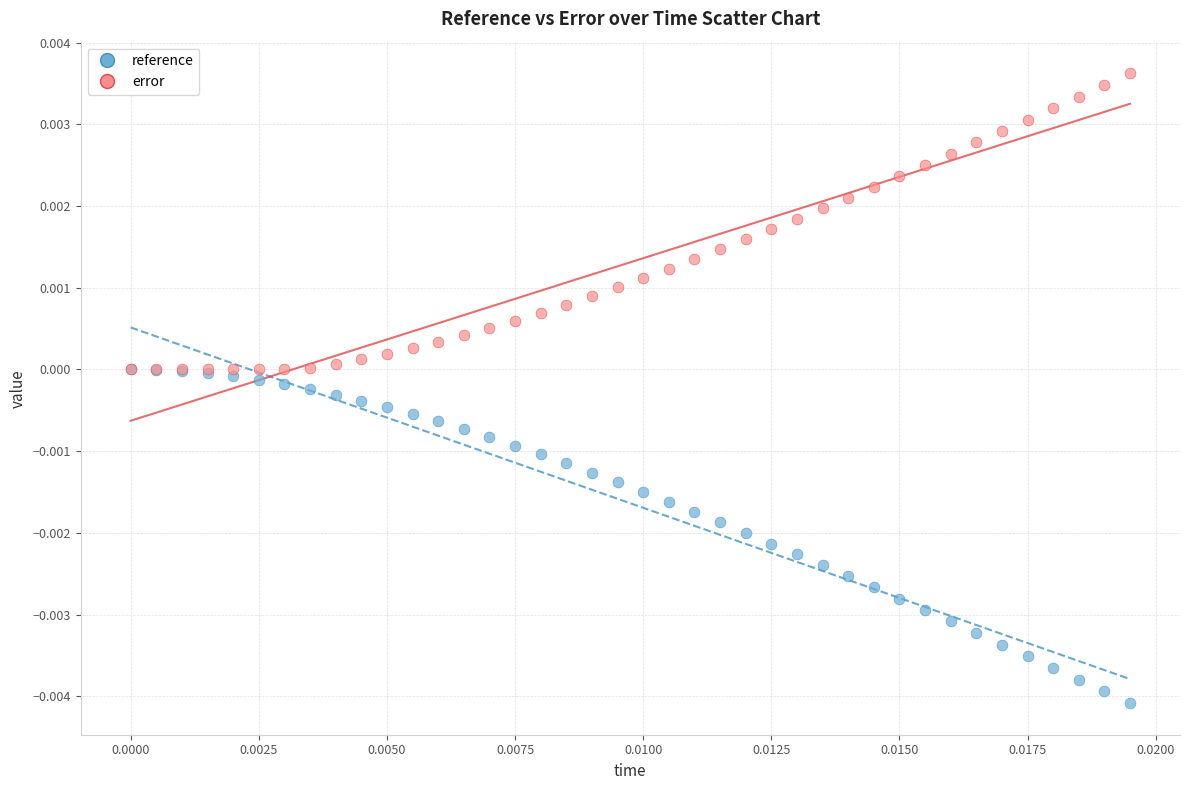

Which series reaches the minimum Y coordinate?

reference